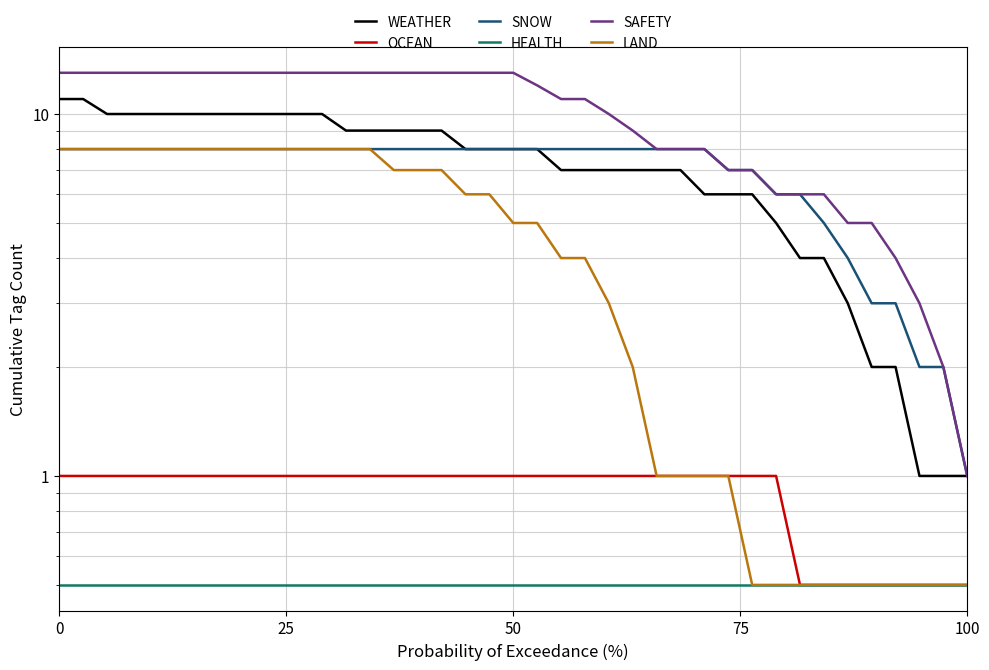

True or false: OCEAN and SAFETY intersect in this chart.

False